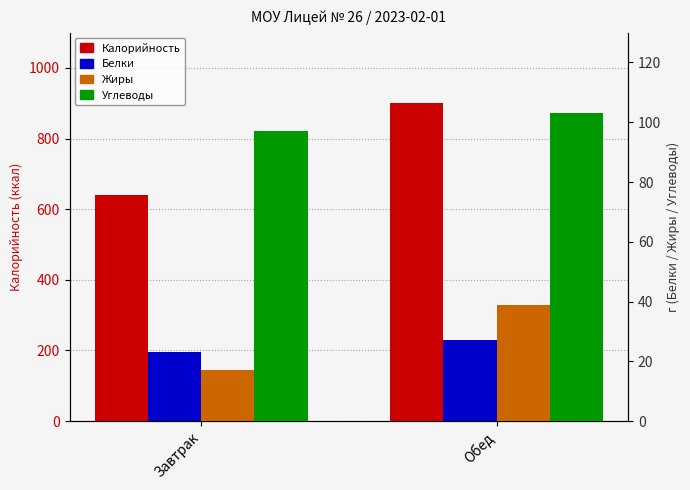

How many bars are there in each group?

4